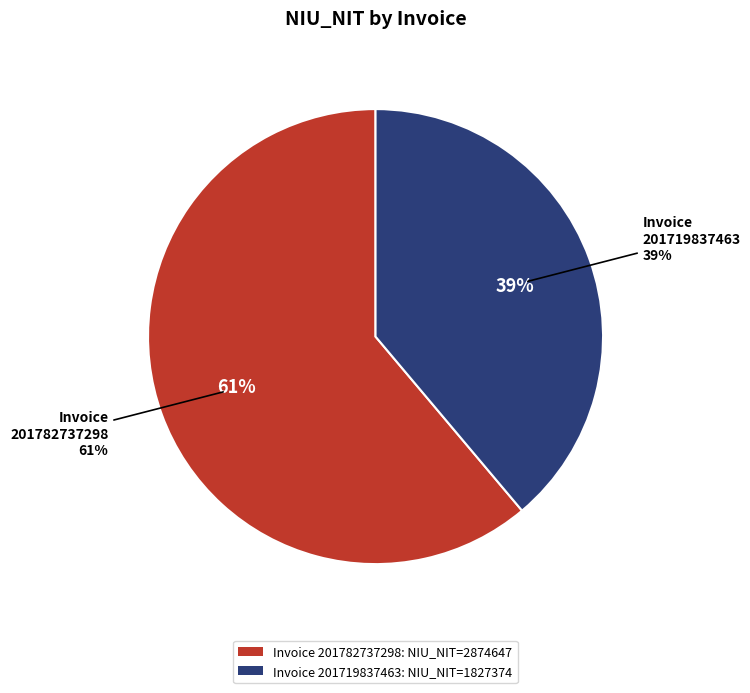

To the nearest percent, what percentage of the pie is 201782737298?

61%